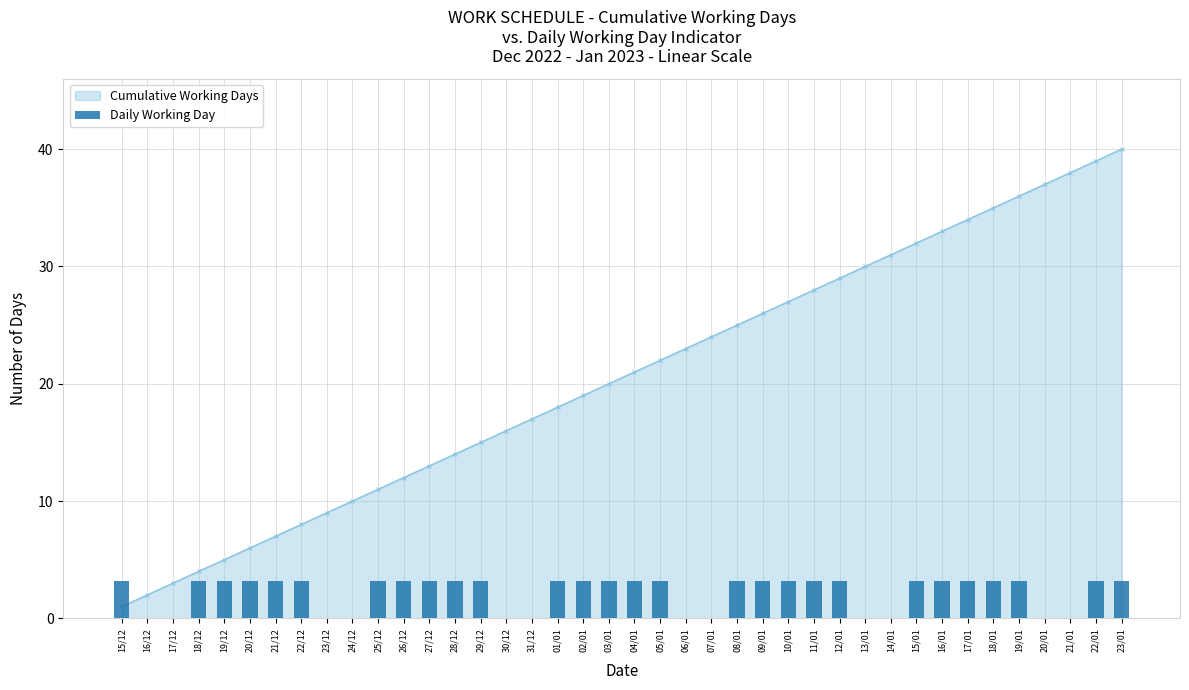

What is the label of the 35th bar from the right?

20/12